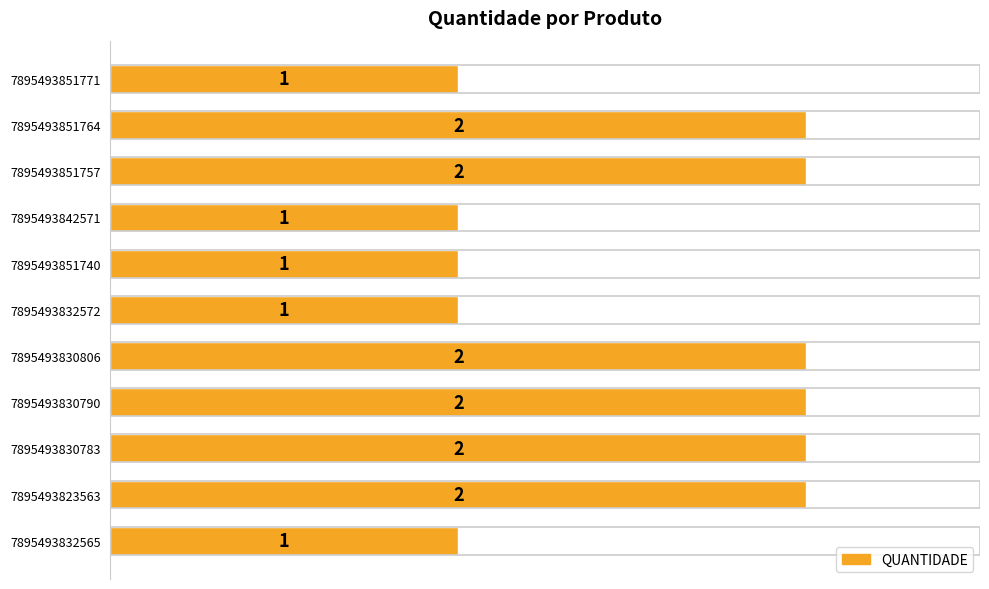

What is the sum of the values at 7895493832565 and 7895493830783?

3